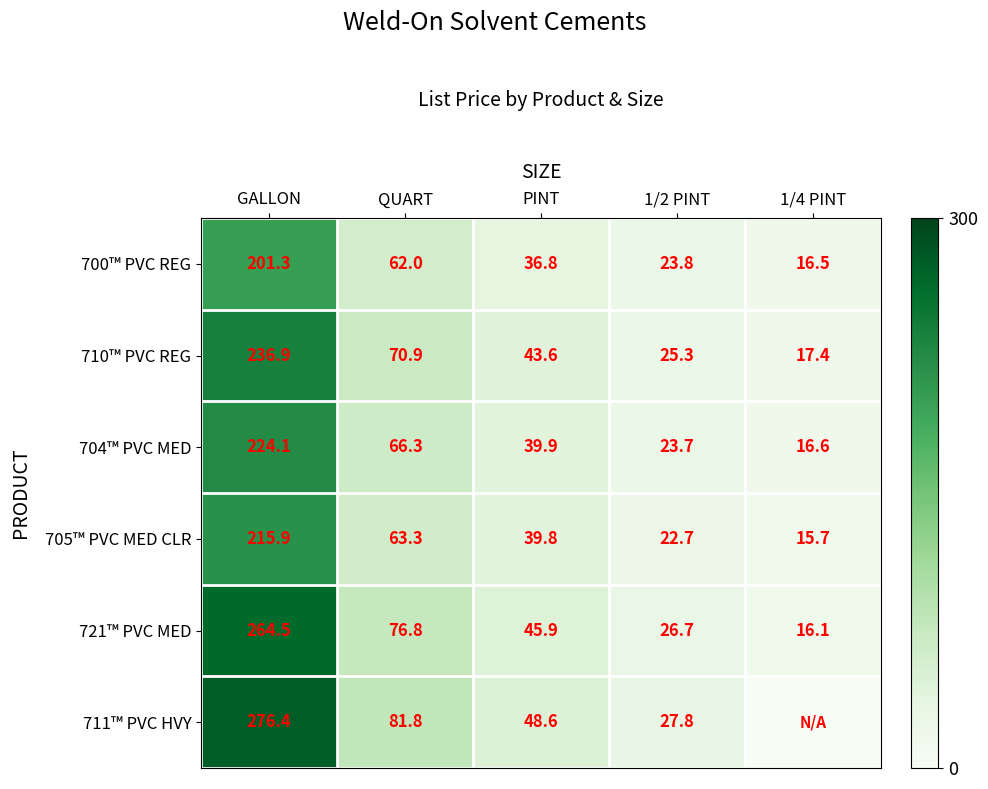

Where does the 704™ PVC MED series first go above 39?

GALLON